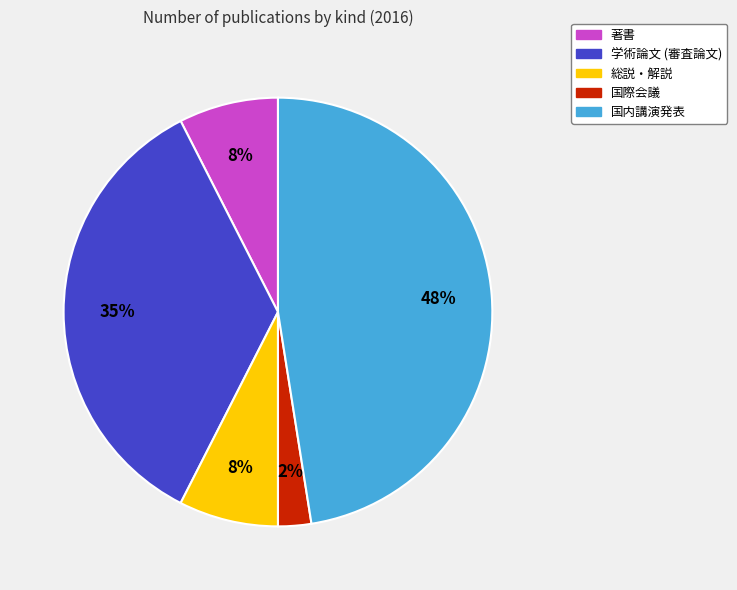

How many segments does this pie chart have?

5